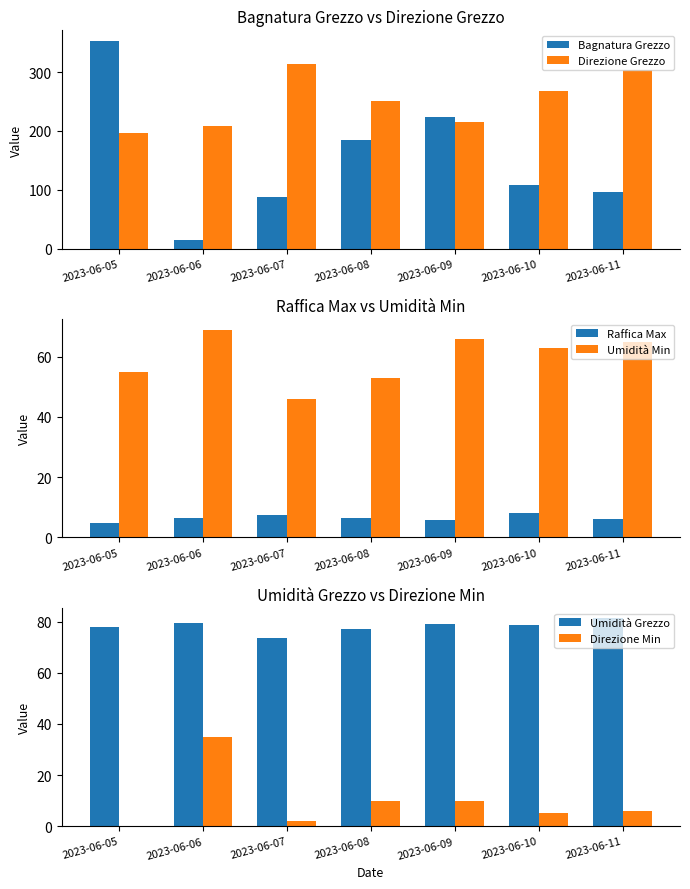

What is the average value of the Direzione Min series?

9.7